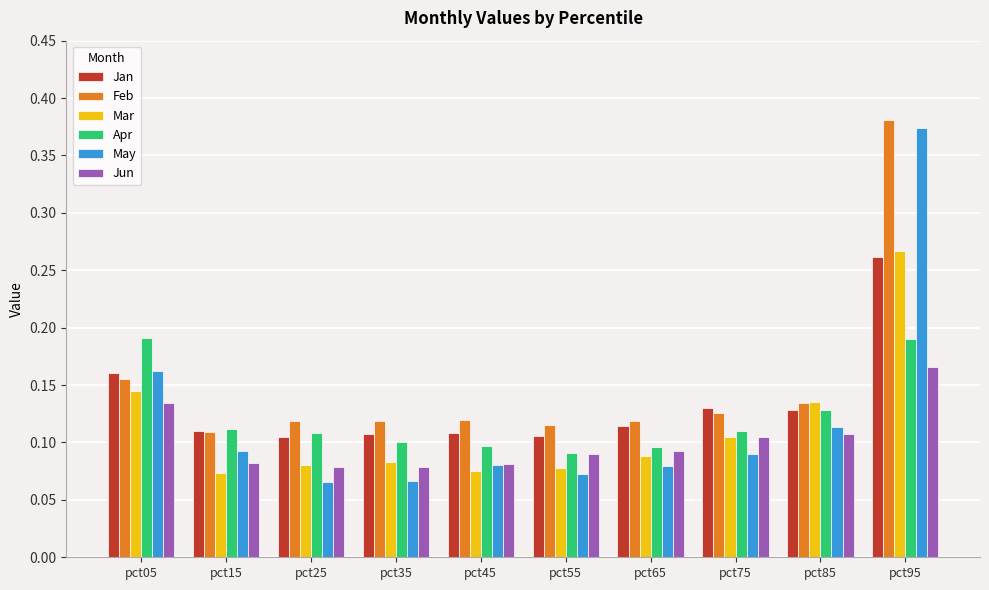

At which category does the chart reach its peak across all series?

pct95